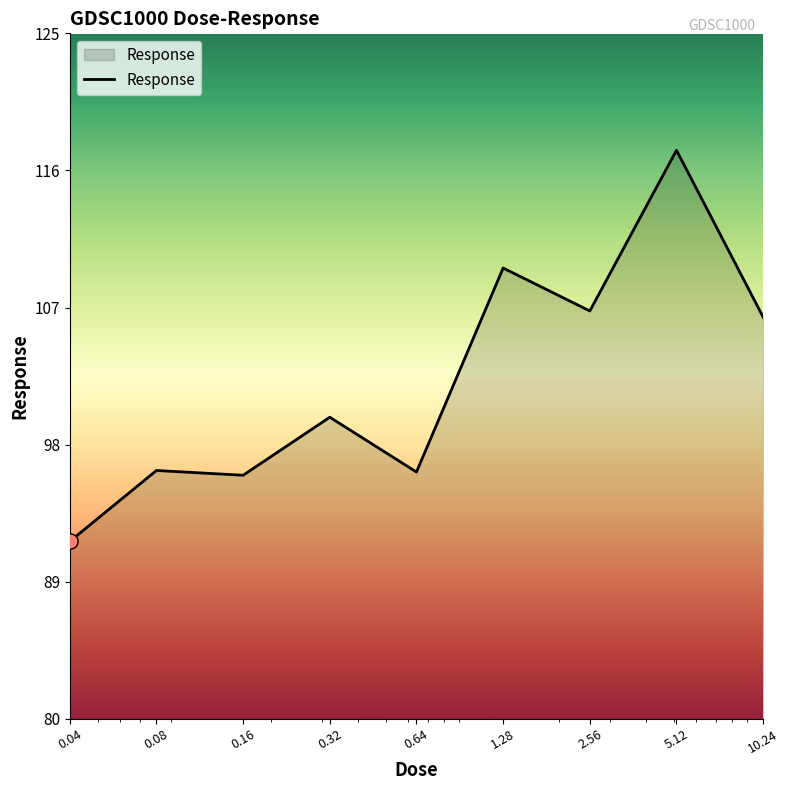

What is the difference between the maximum and minimum values?

25.7